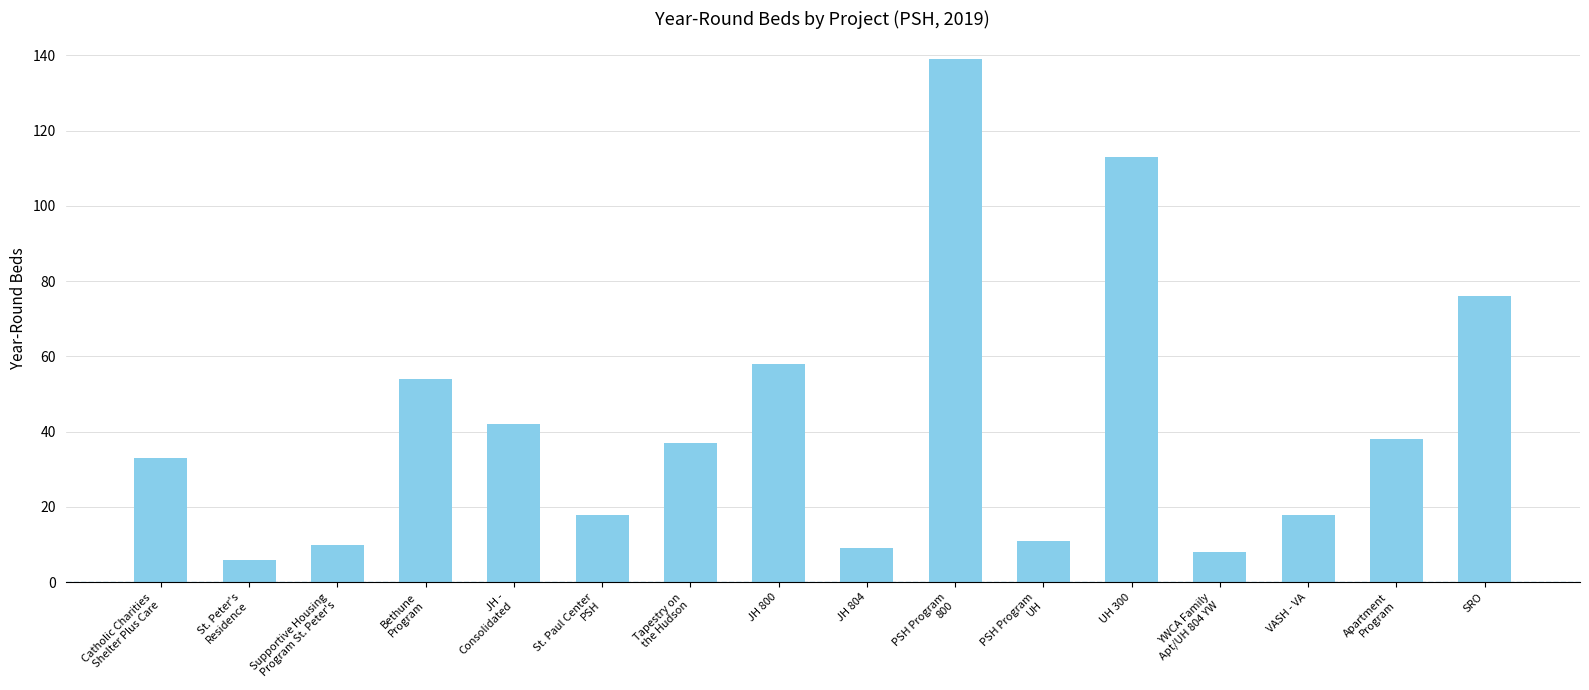

Does the chart contain stacked bars?

No